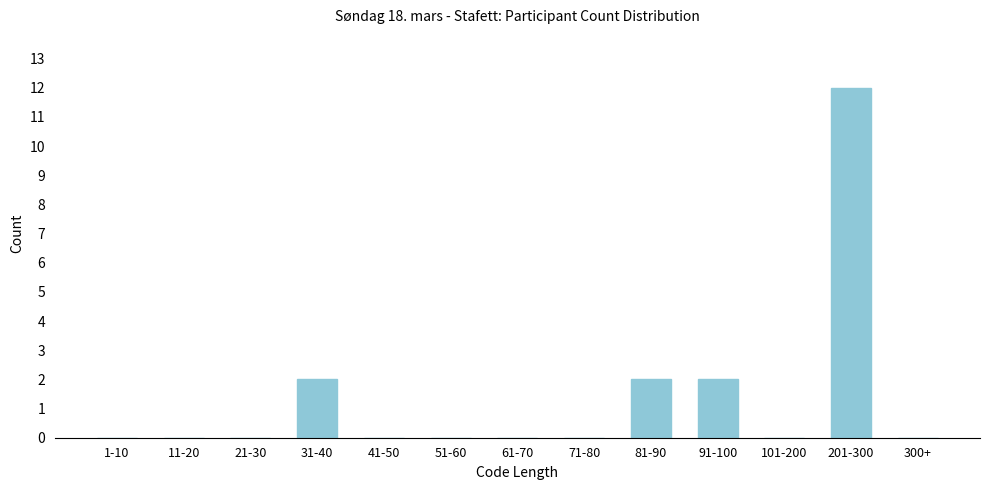

Reading right to left, extract all data points from this chart.

300+=0	201-300=12	101-200=0	91-100=2	81-90=2	71-80=0	61-70=0	51-60=0	41-50=0	31-40=2	21-30=0	11-20=0	1-10=0